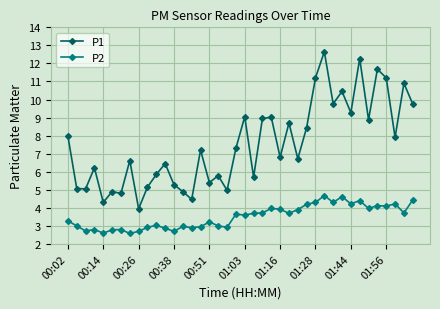

Rank the series by their average value, from highest to lowest.

P1, P2